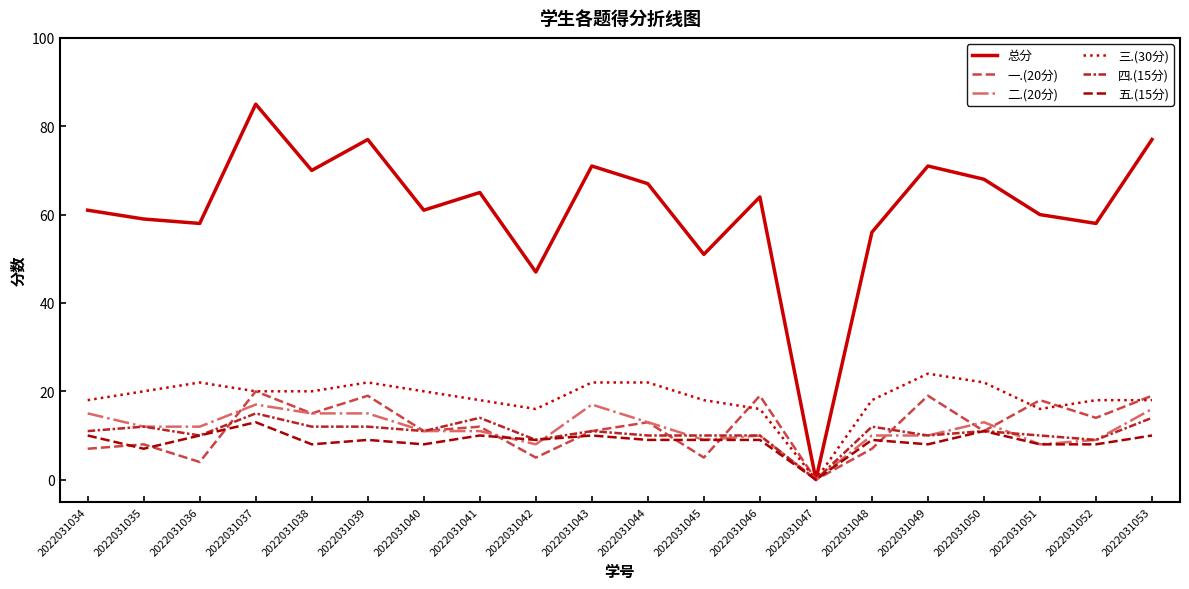

Between 2022031050 and 2022031053, which series saw the biggest shift?

总分